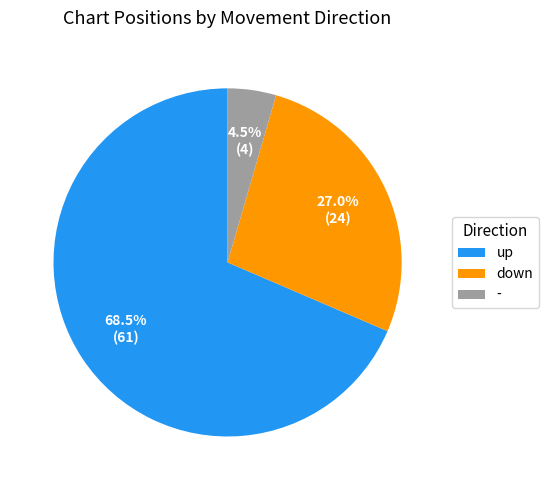

Rank the categories by value from lowest to highest.

-, down, up